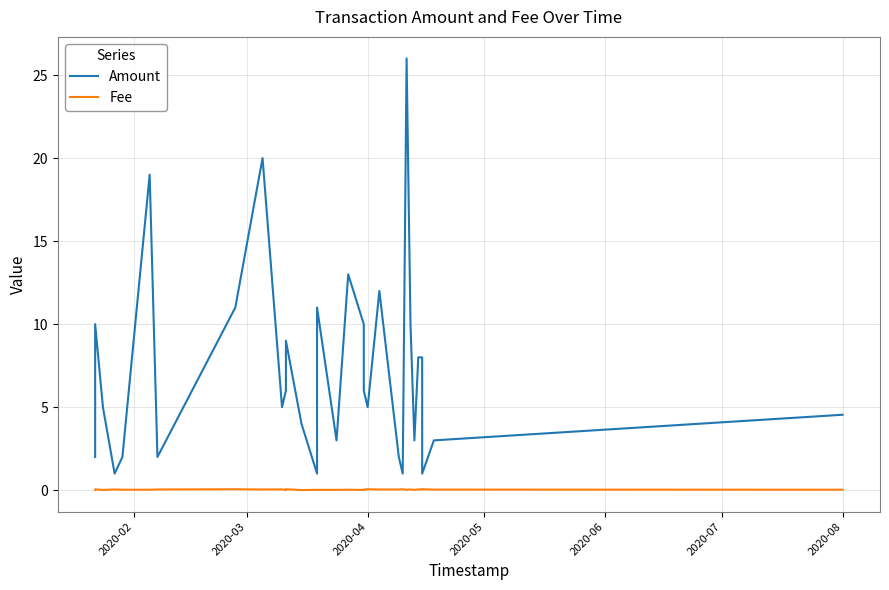

What is the minimum value for Amount?

1.0